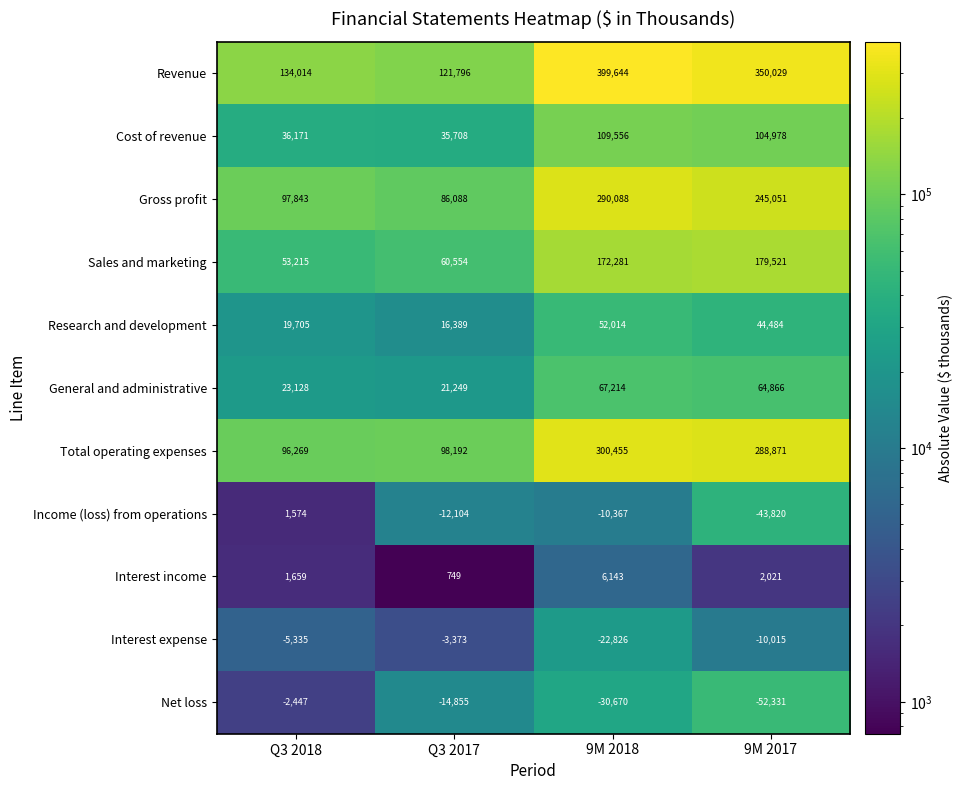

What is the average value of the Research and development series?

33148